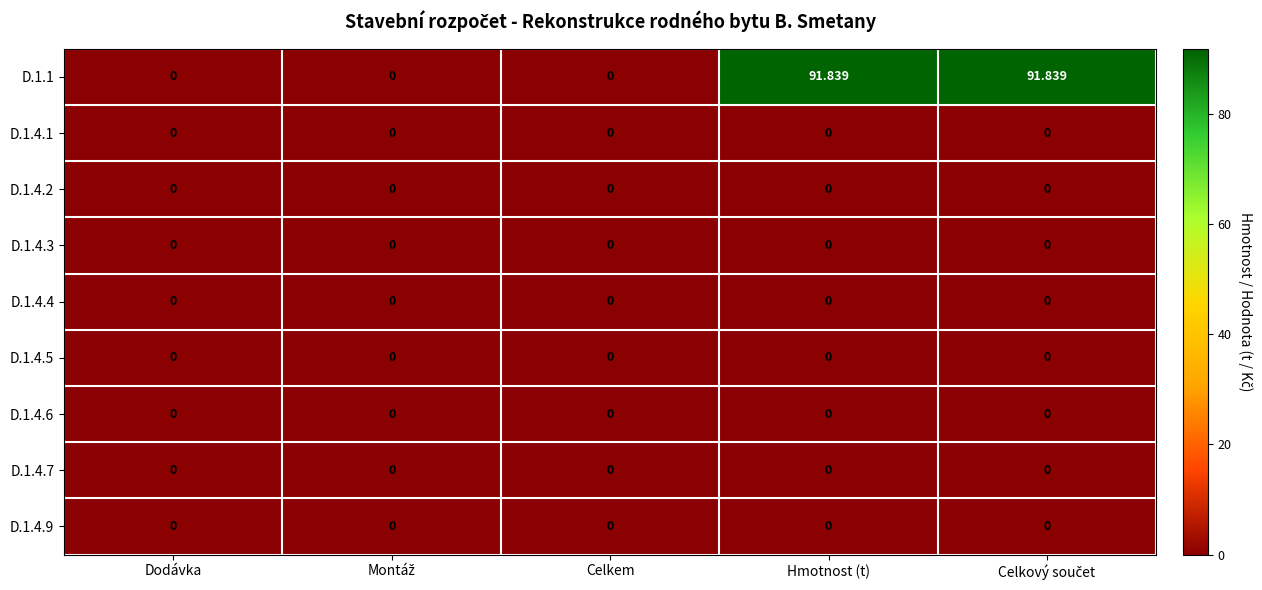

Reading right to left, what are all the values shown in this chart?

D.1.1: Celkový součet=91.8	Hmotnost (t)=91.8	Celkem=0.0	Montáž=0.0	Dodávka=0.0
D.1.4.1: Celkový součet=0.0	Hmotnost (t)=0.0	Celkem=0.0	Montáž=0.0	Dodávka=0.0
D.1.4.2: Celkový součet=0.0	Hmotnost (t)=0.0	Celkem=0.0	Montáž=0.0	Dodávka=0.0
D.1.4.3: Celkový součet=0.0	Hmotnost (t)=0.0	Celkem=0.0	Montáž=0.0	Dodávka=0.0
D.1.4.4: Celkový součet=0.0	Hmotnost (t)=0.0	Celkem=0.0	Montáž=0.0	Dodávka=0.0
D.1.4.5: Celkový součet=0.0	Hmotnost (t)=0.0	Celkem=0.0	Montáž=0.0	Dodávka=0.0
D.1.4.6: Celkový součet=0.0	Hmotnost (t)=0.0	Celkem=0.0	Montáž=0.0	Dodávka=0.0
D.1.4.7: Celkový součet=0.0	Hmotnost (t)=0.0	Celkem=0.0	Montáž=0.0	Dodávka=0.0
D.1.4.9: Celkový součet=0.0	Hmotnost (t)=0.0	Celkem=0.0	Montáž=0.0	Dodávka=0.0